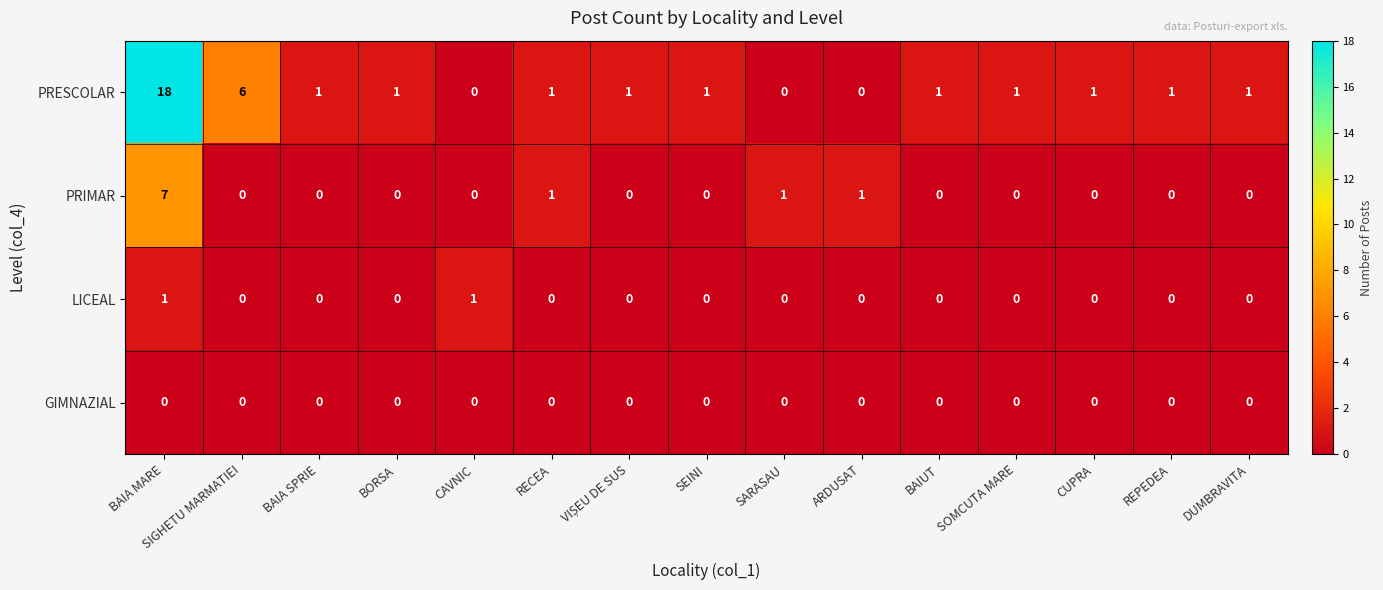

The PRIMAR series shows 5 at BAIA MARE. True or false?

False